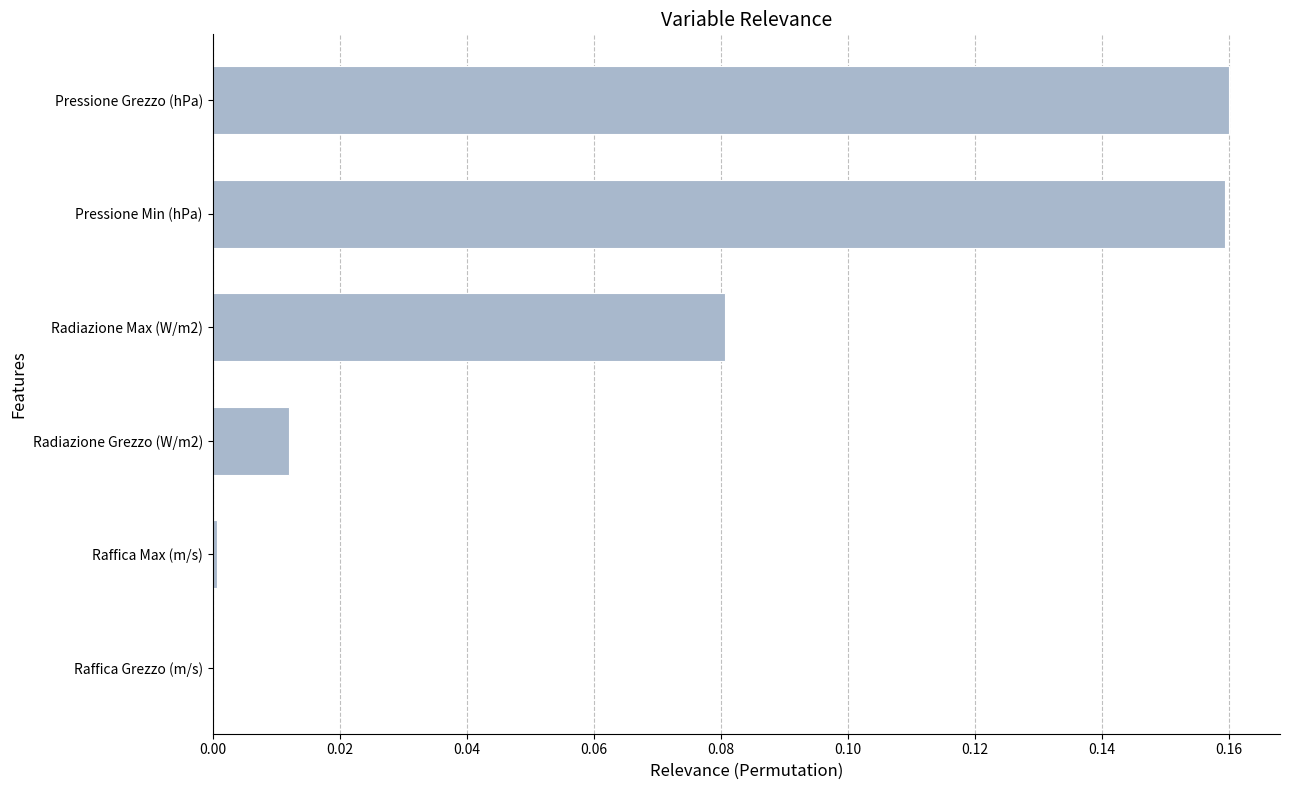

Is it true that the value at Raffica Grezzo (m/s) is 0.1?

False